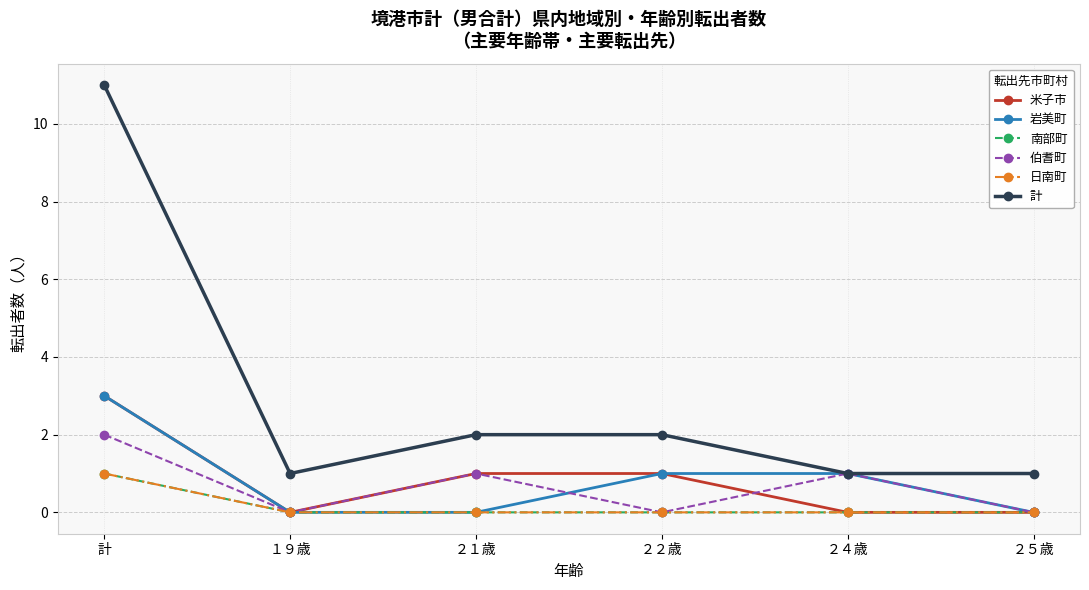

Reading right to left, transcribe all the data shown in this chart.

米子市: 0	0	1	1	0	3
岩美町: 0	1	1	0	0	3
南部町: 0	0	0	0	0	1
伯耆町: 0	1	0	1	0	2
日南町: 0	0	0	0	0	1
計: 1	1	2	2	1	11